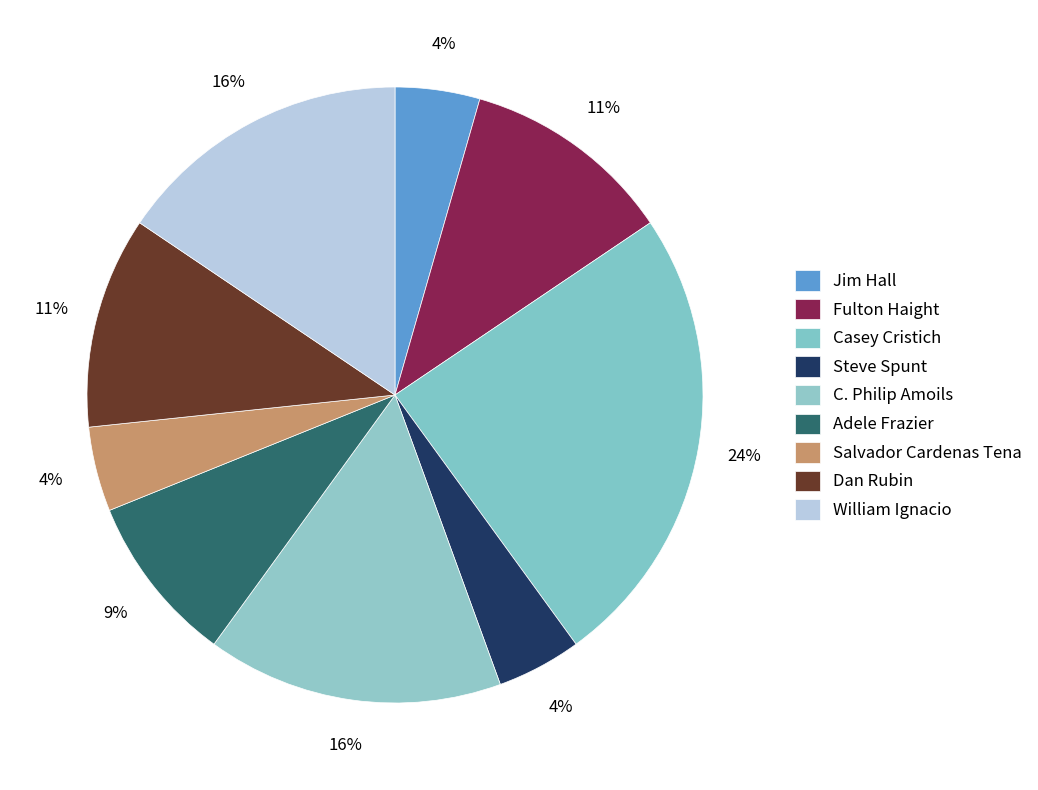

Count the number of slices in the pie.

9